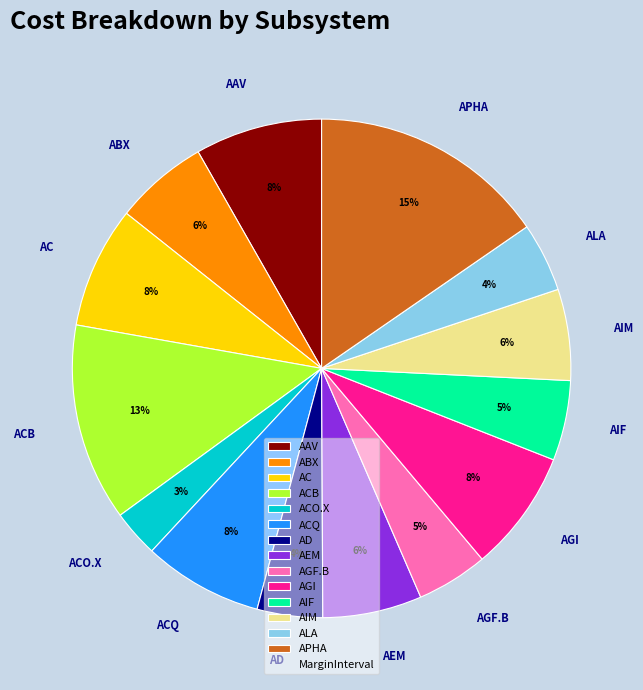

Is it true that AIF is 5% of the pie?

True